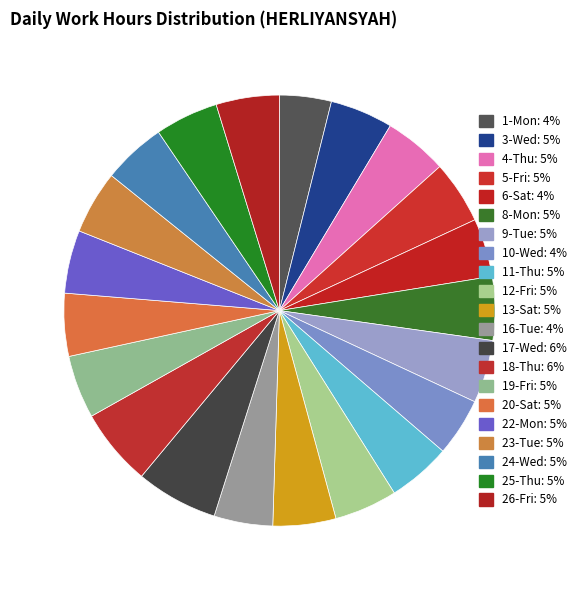

Does any single category account for the majority?

No